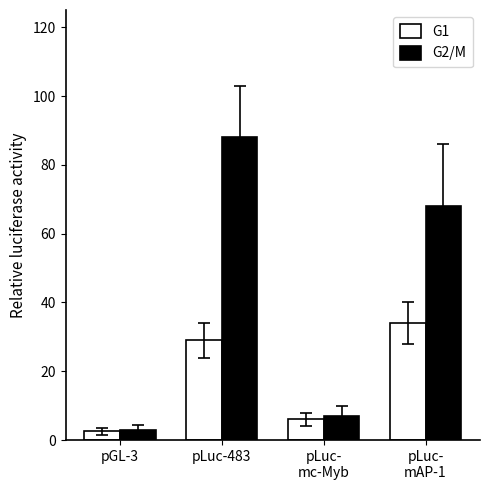

The value of G2/M at pLuc-
mc-Myb is 11.0. True or false?

False